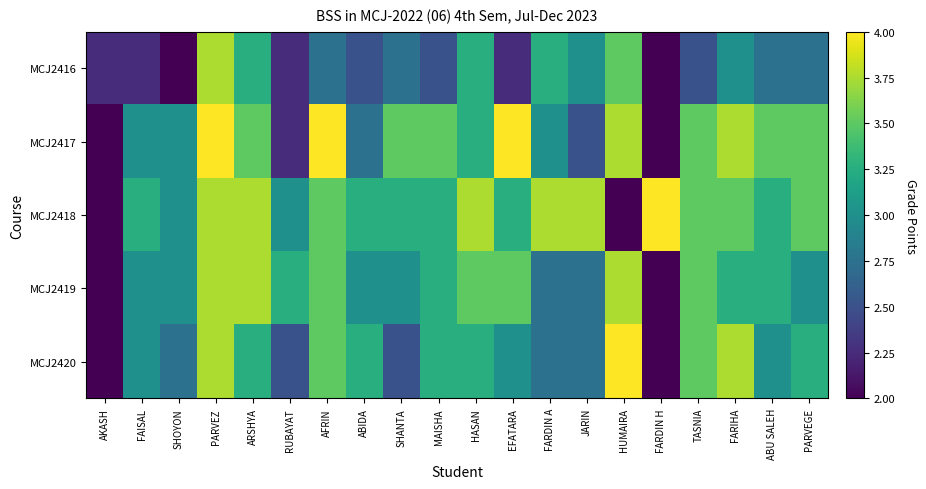

Between FARDIN A and ABIDA, which is larger?

FARDIN A